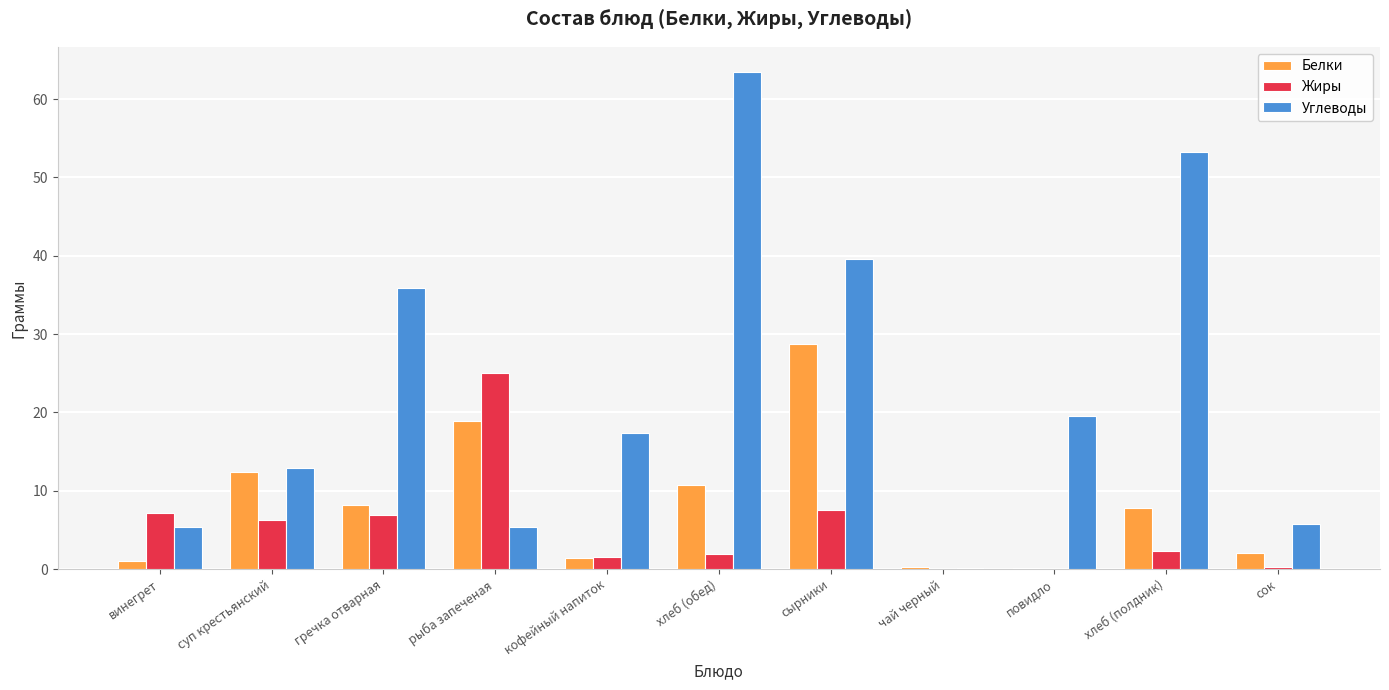

Is the value of Жиры at кофейный напиток greater than the value of Белки at повидло?

Yes